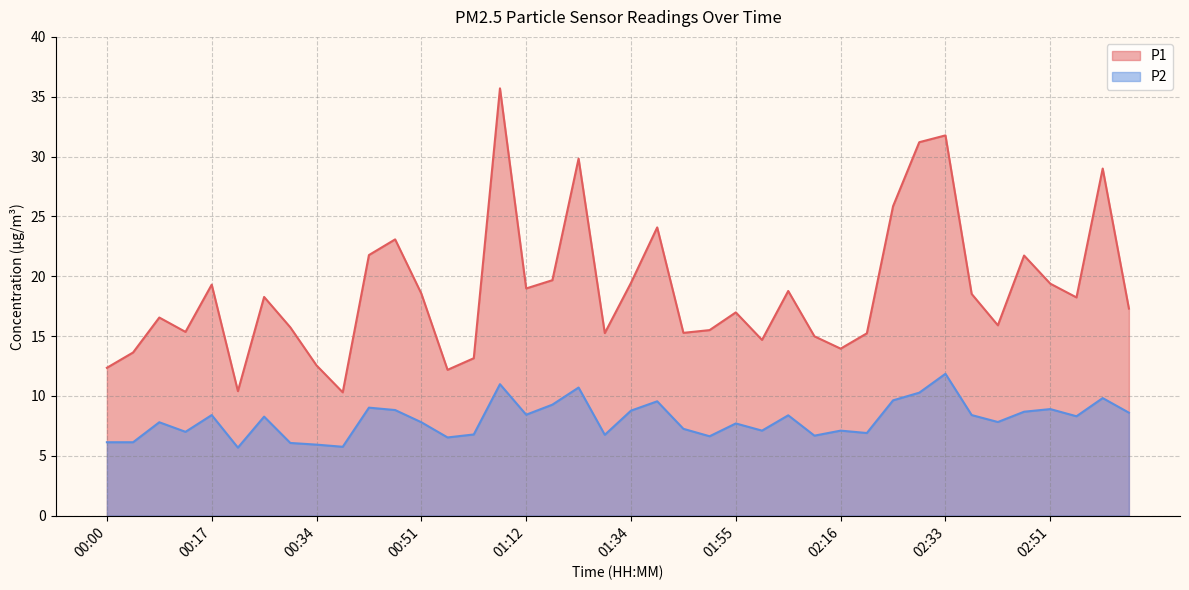

At how many categories does at least one series exceed 15?

30